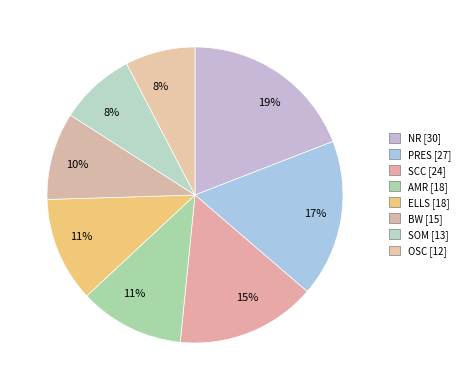

What percentage is NOT represented by NR?

80.9%